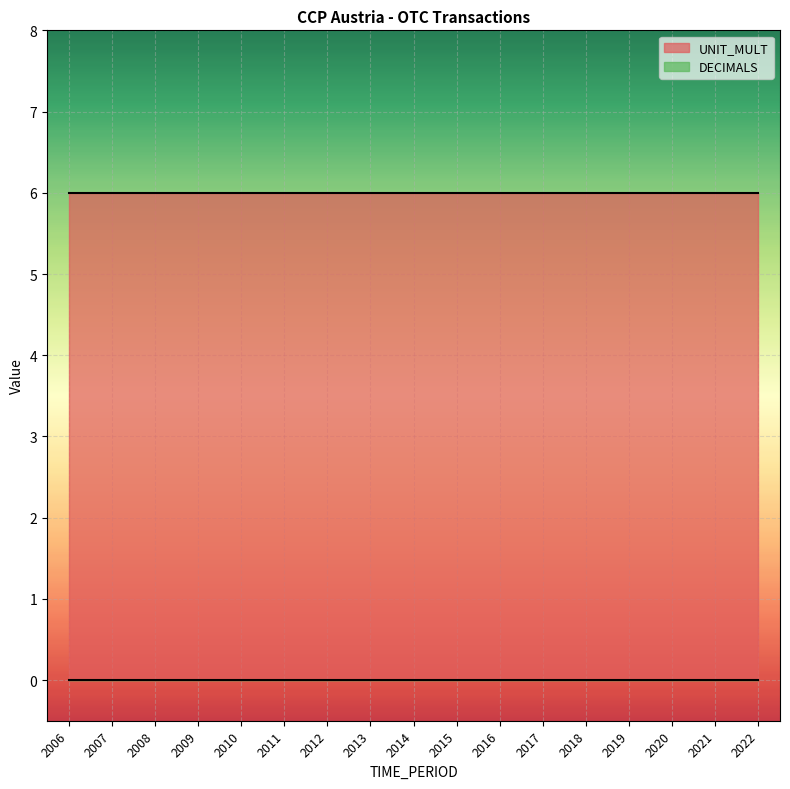

Reading right to left, transcribe all the data shown in this chart.

DECIMALS: 2022=0	2021=0	2020=0	2019=0	2018=0	2017=0	2016=0	2015=0	2014=0	2013=0	2012=0	2011=0	2010=0	2009=0	2008=0	2007=0	2006=0
UNIT_MULT: 2022=6	2021=6	2020=6	2019=6	2018=6	2017=6	2016=6	2015=6	2014=6	2013=6	2012=6	2011=6	2010=6	2009=6	2008=6	2007=6	2006=6